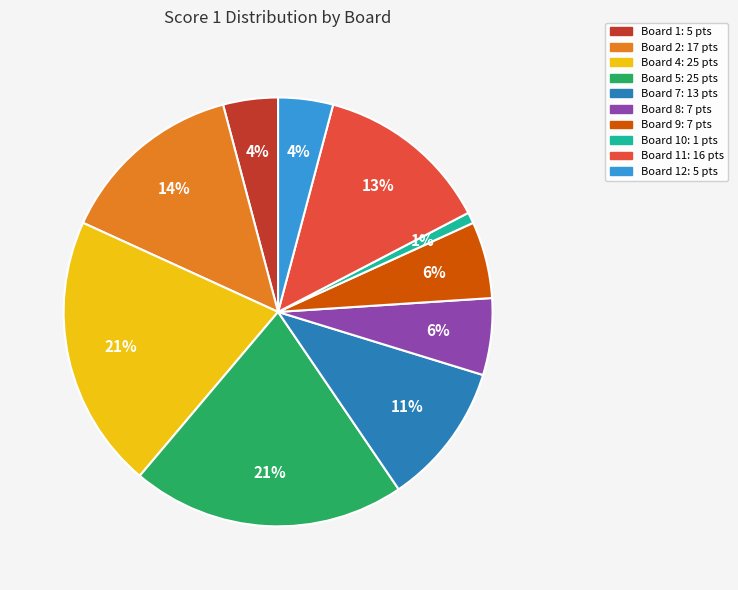

Is there a majority slice in this chart?

No